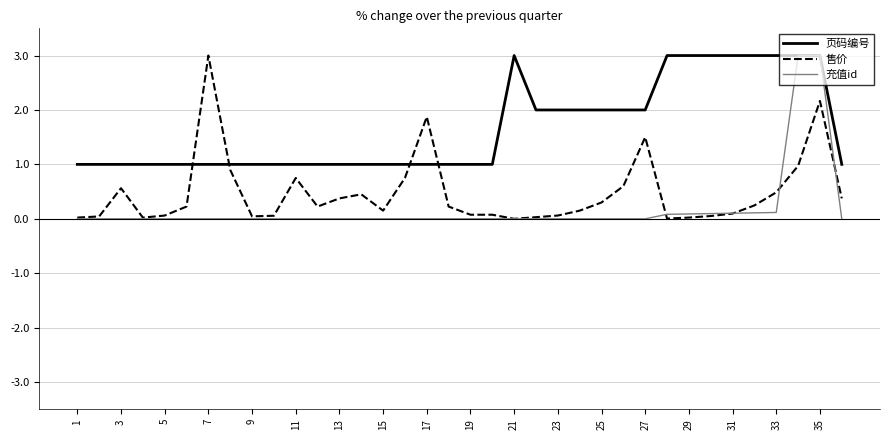

Which series has the largest total across all categories?

页码编号